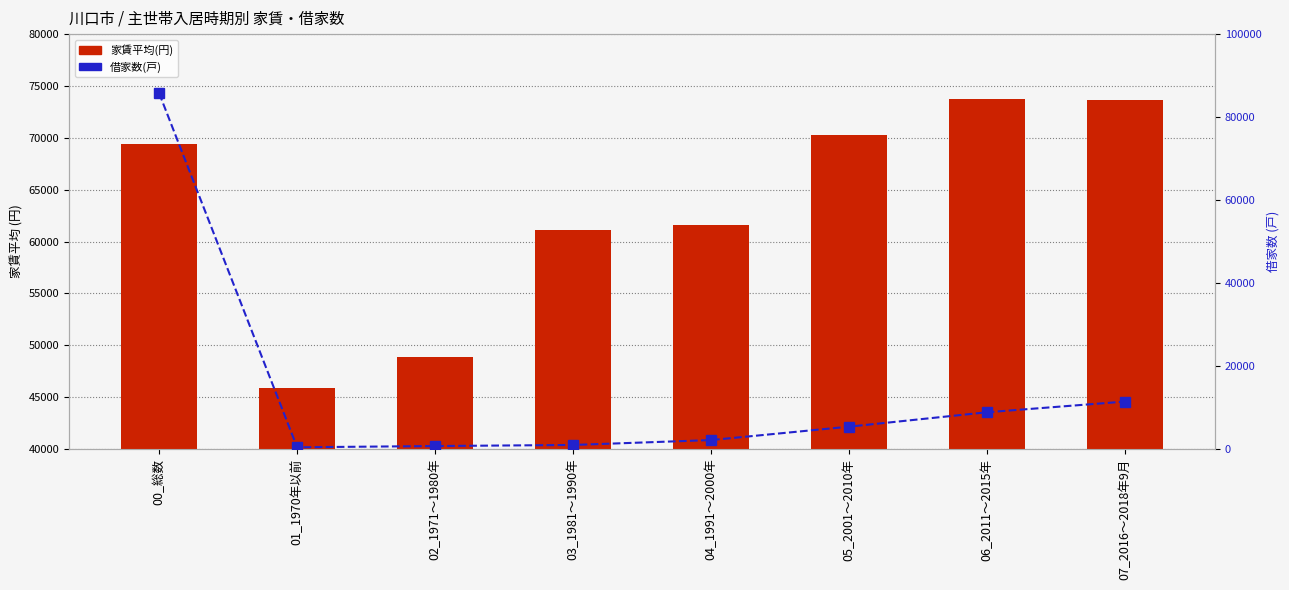

What is the label of the 4th bar from the right?

04_1991～2000年